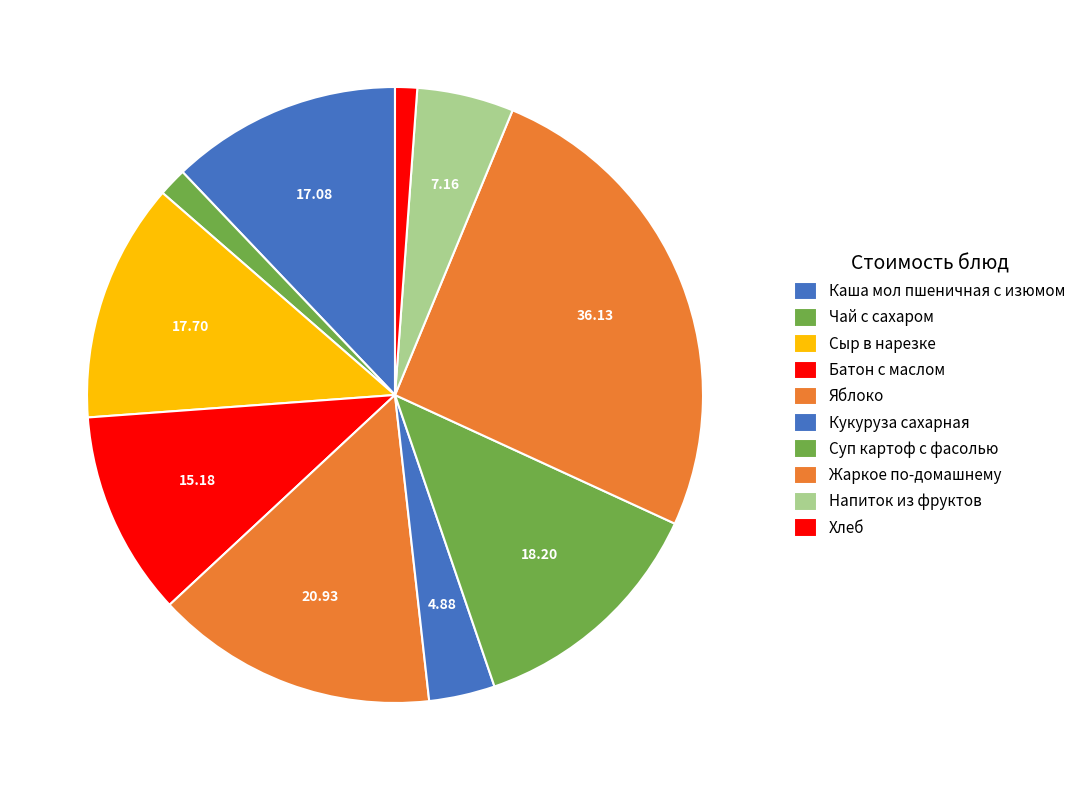

Between Батон с маслом and Жаркое по-домашнему, which is larger?

Жаркое по-домашнему